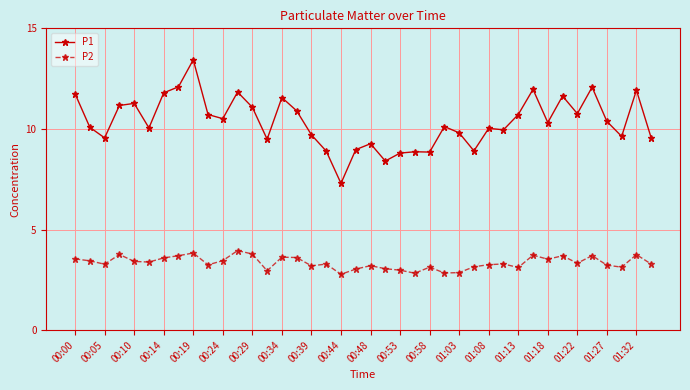

Which series has the largest range (max minus min)?

P1